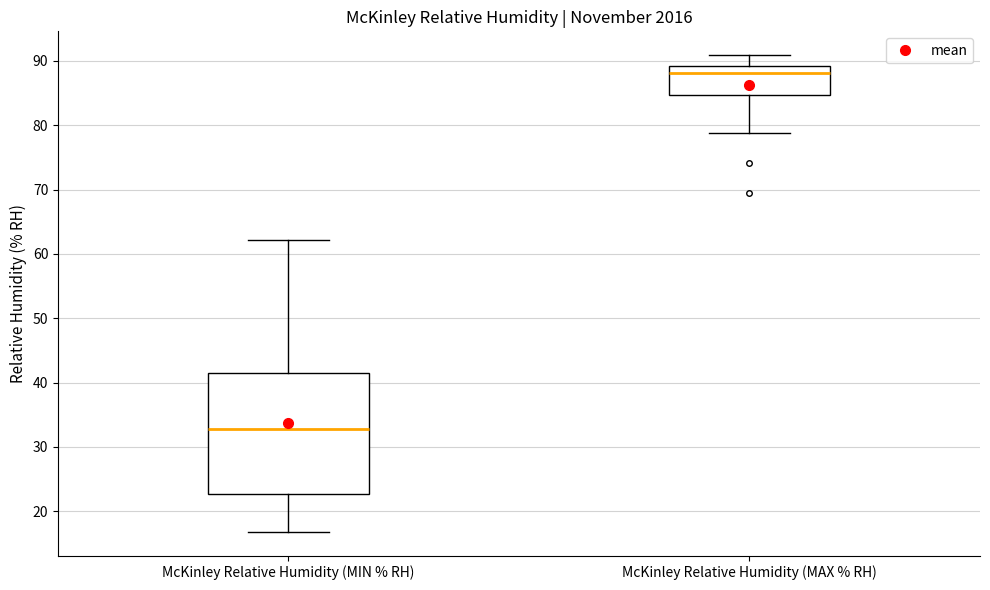

Reading left to right, read every box against the y-axis: the position of its median line, the range the box covers, and the ends of its whiskers. The values are not printed on the chart, so give them approximately, as read against the axis.

McKinley Relative Humidity (MIN % RH): median 33, box 23 to 42, whiskers 17 to 62
McKinley Relative Humidity (MAX % RH): median 88, box 85 to 89, whiskers 79 to 91